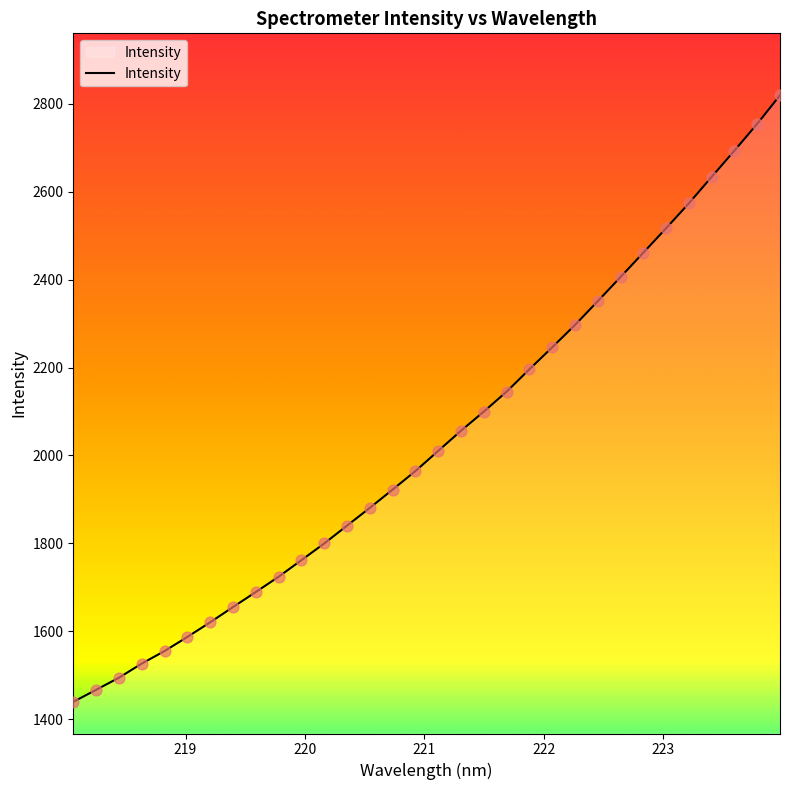

What is the maximum value shown in the chart?

2819.3